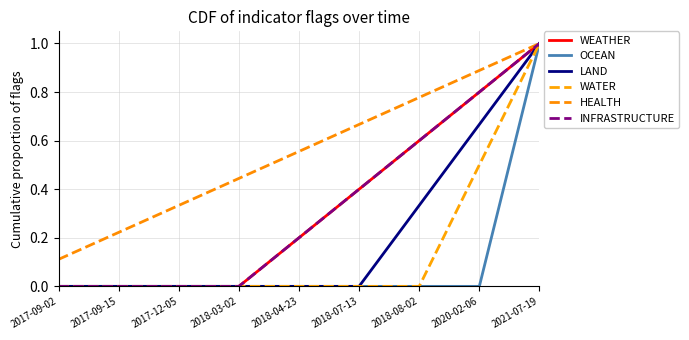

At how many categories does at least one series exceed 0?

9